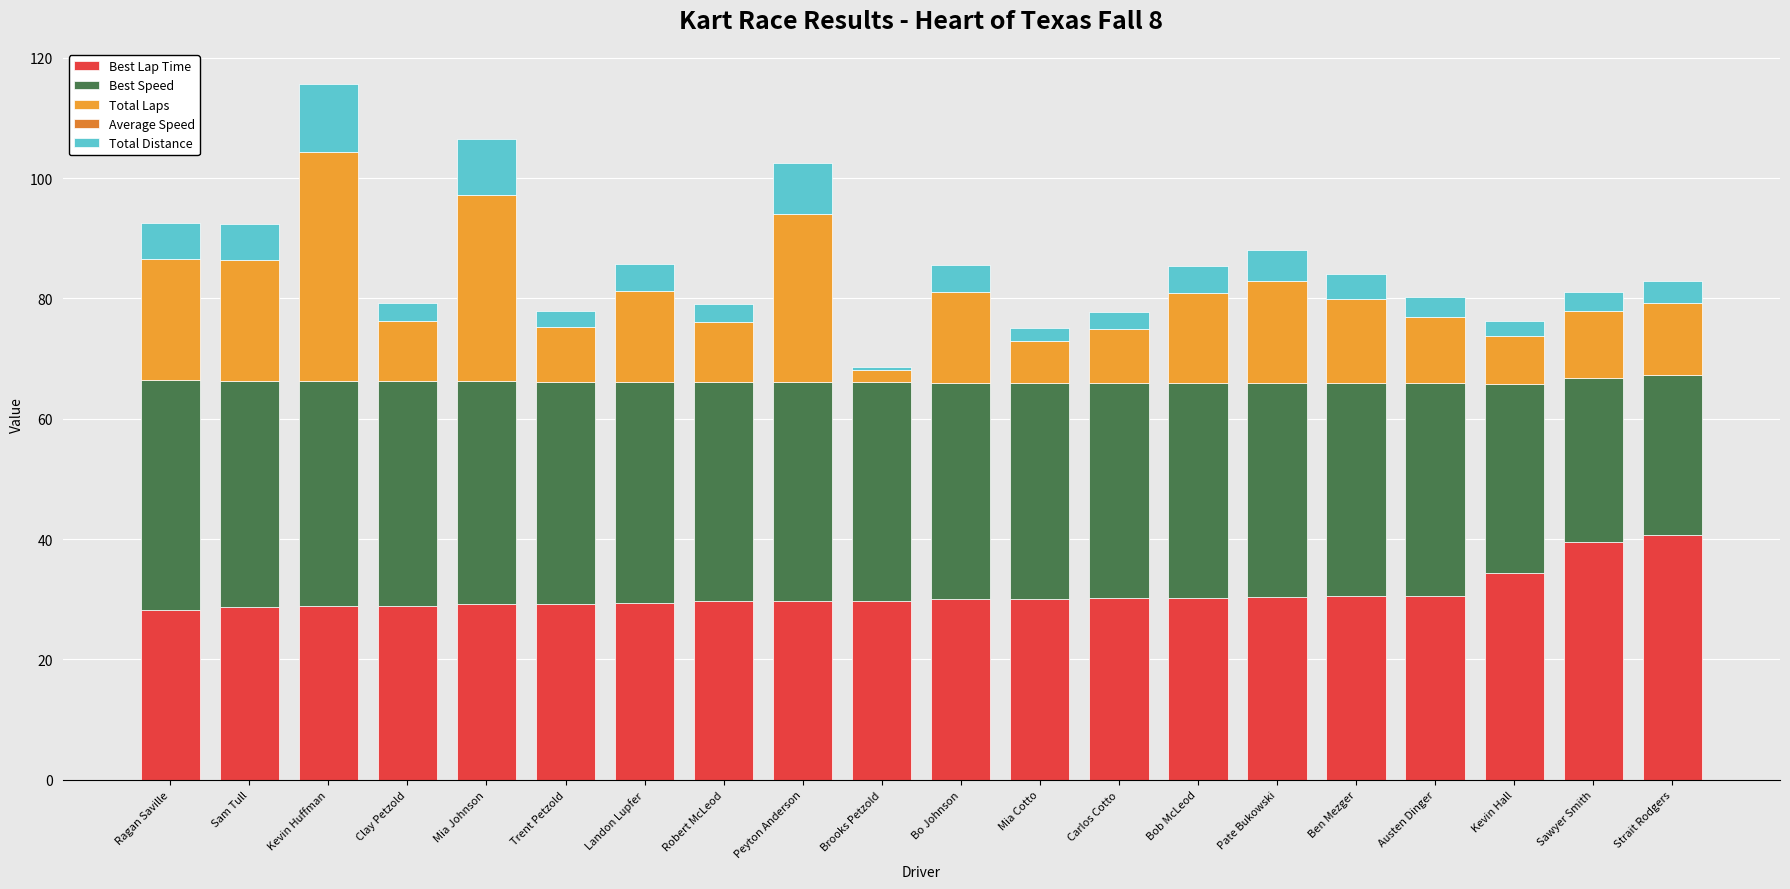

Which series has the largest total across all categories?

Best Speed